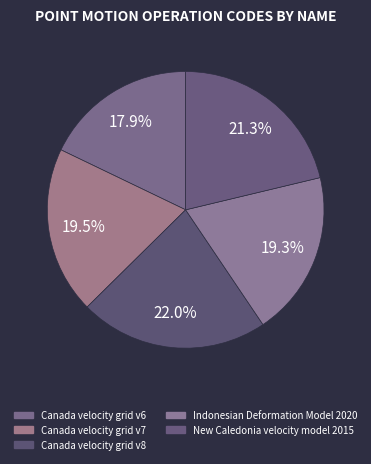

What is the total percentage of Canada velocity grid v8 and Canada velocity grid v6?

39.9%